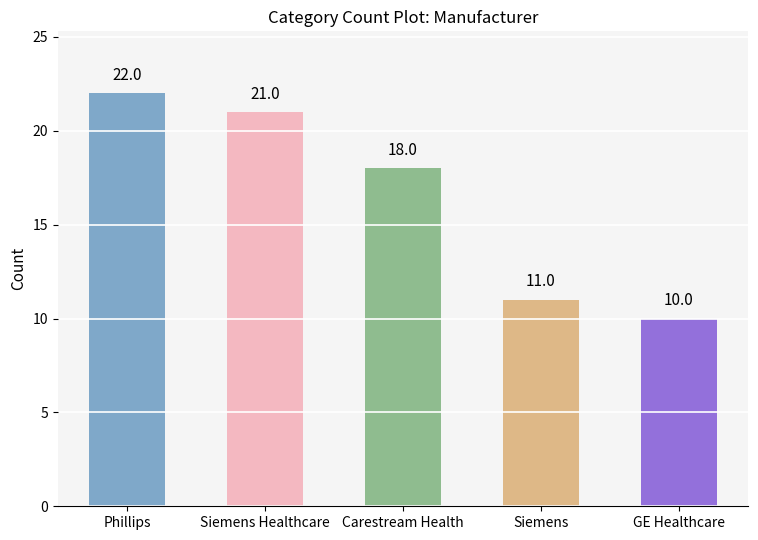

What is the greatest value displayed?

22